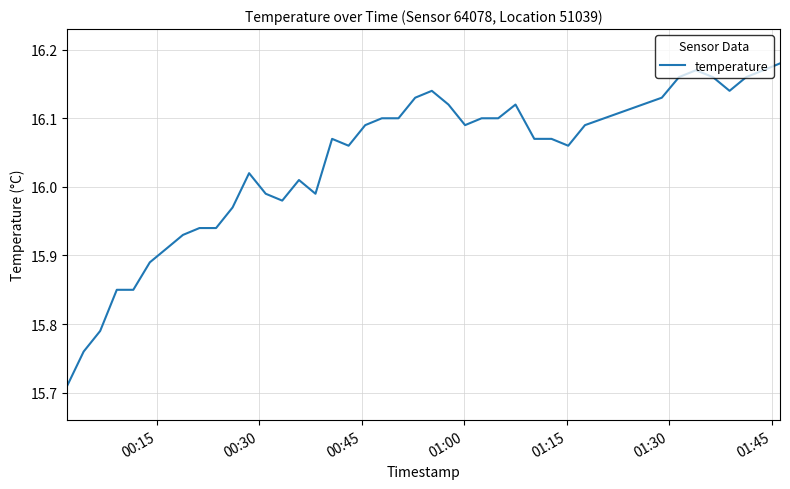

What is the sum of all values?

641.3